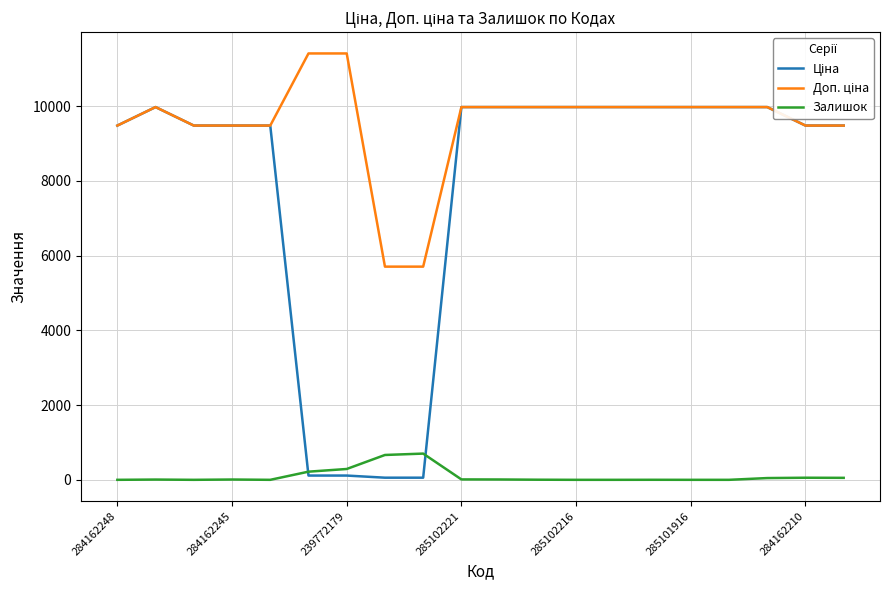

What are all the series names shown in the legend?

Ціна, Доп. ціна, Залишок